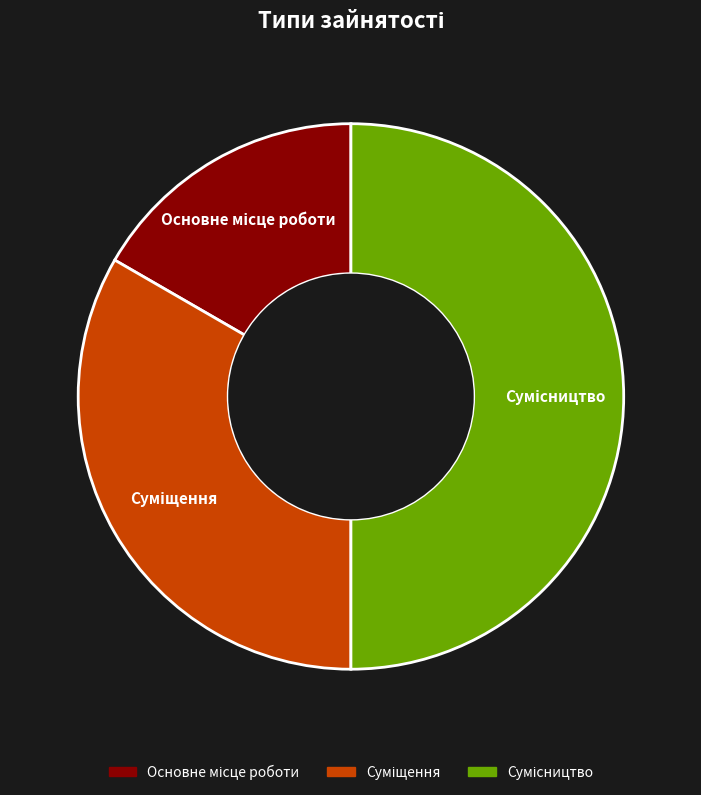

How many slices are in this pie chart?

3